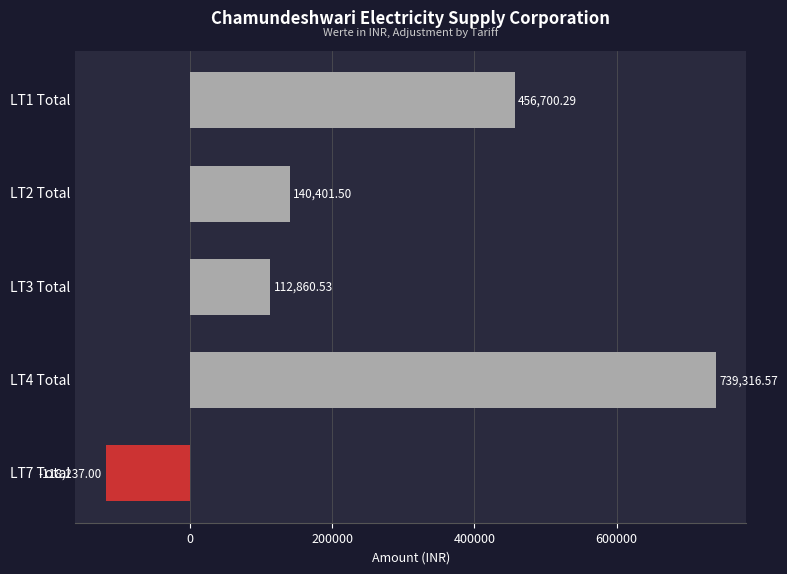

How many values are above zero?

4